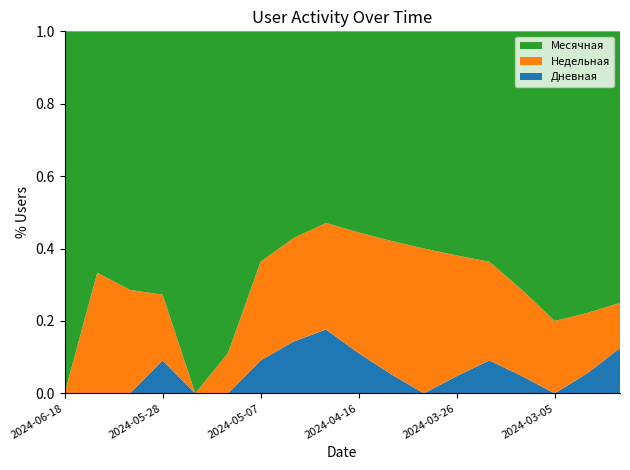

Reading left to right, transcribe all the data shown in this chart.

Месячная: 6	6	5	8	8	8	7	8	9	10	11	12	13	14	15	16	14	12
Недельная: 0	3	2	2	0	1	3	4	5	6	7	8	7	6	5	4	3	2
Дневная: 0	0	0	1	0	0	1	2	3	2	1	0	1	2	1	0	1	2